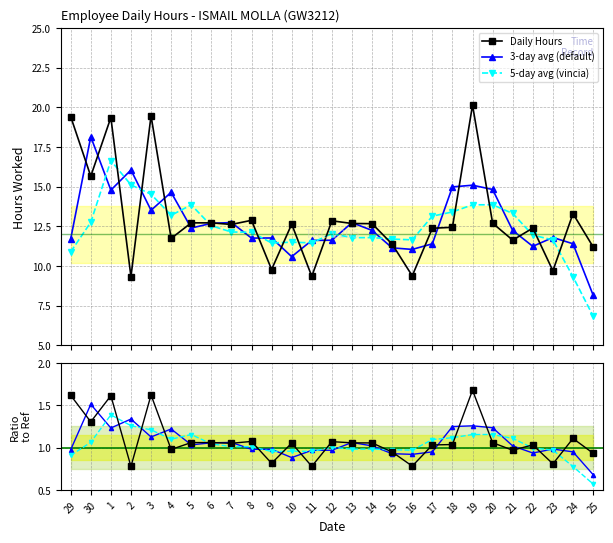

Between 1 and 15, which is larger?

1